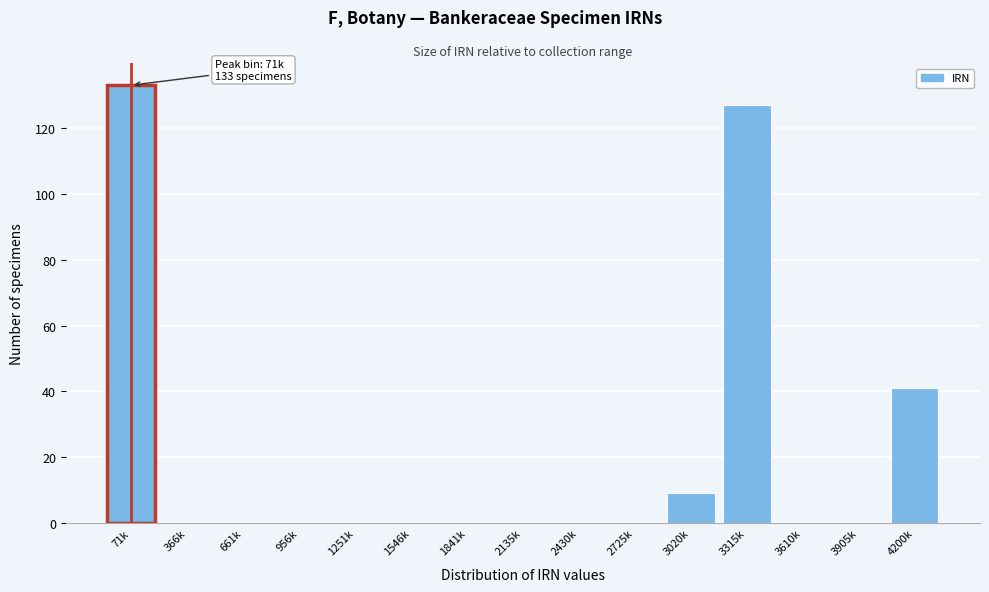

Reading right to left, transcribe all the data shown in this chart.

4200k=41	3905k=0	3610k=0	3315k=127	3020k=9	2725k=0	2430k=0	2135k=0	1841k=0	1546k=0	1251k=0	956k=0	661k=0	366k=0	71k=133